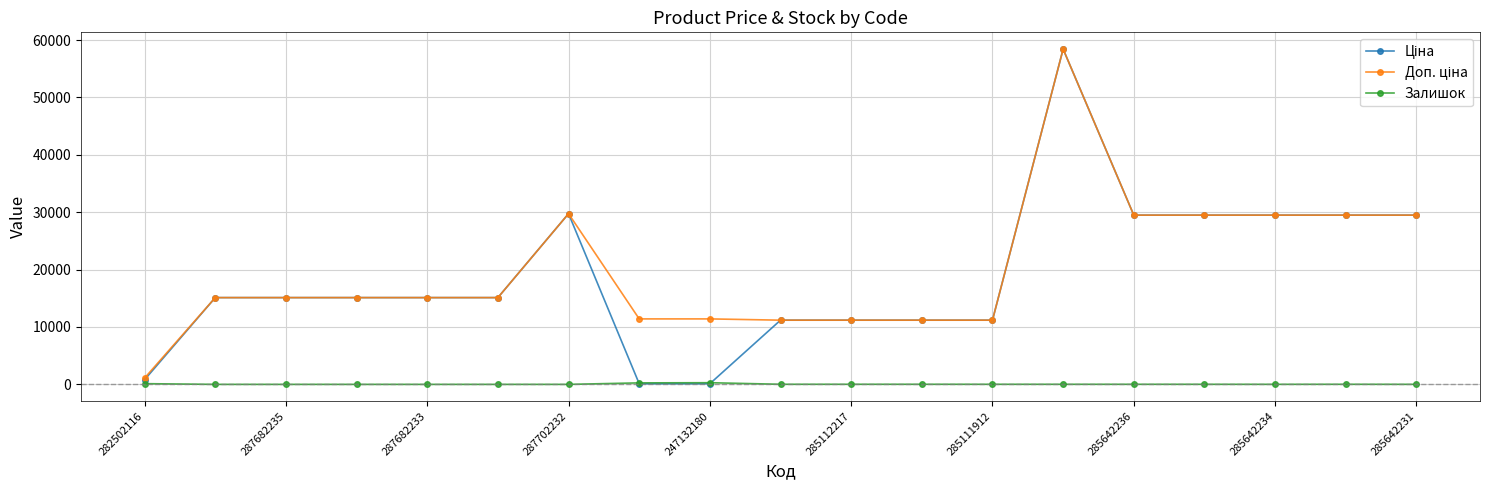

How many data points does each series have?

19